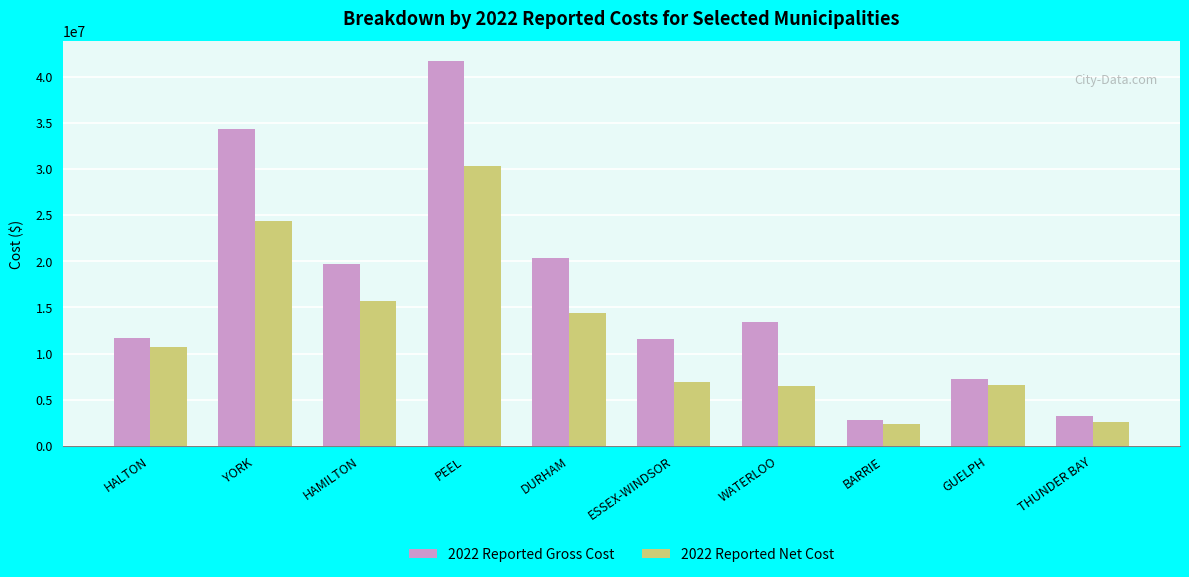

How many series are shown in this chart?

2